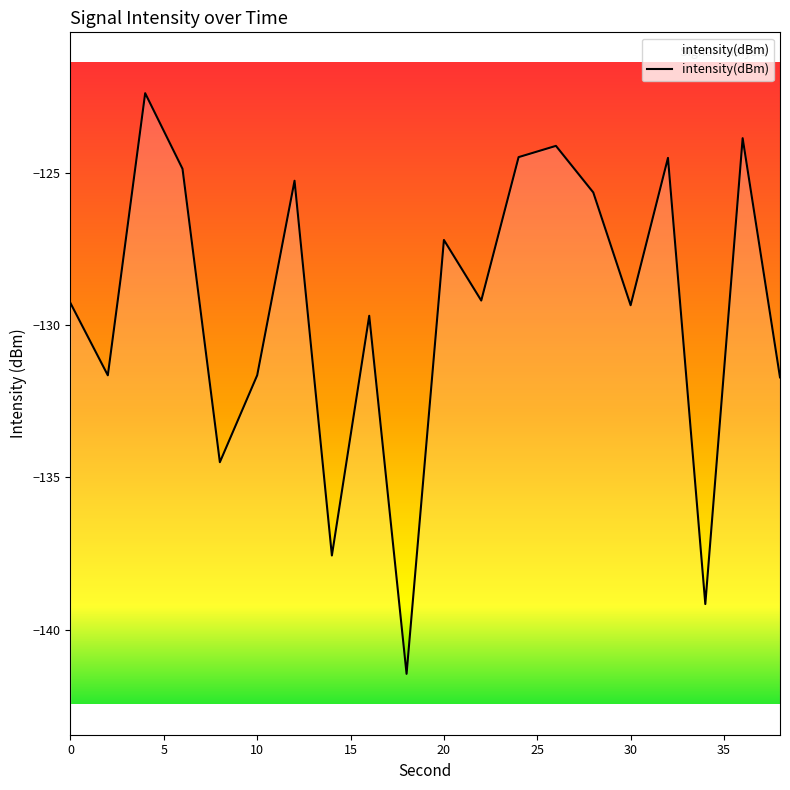

What is the difference between the values at 12 and 2?

6.4